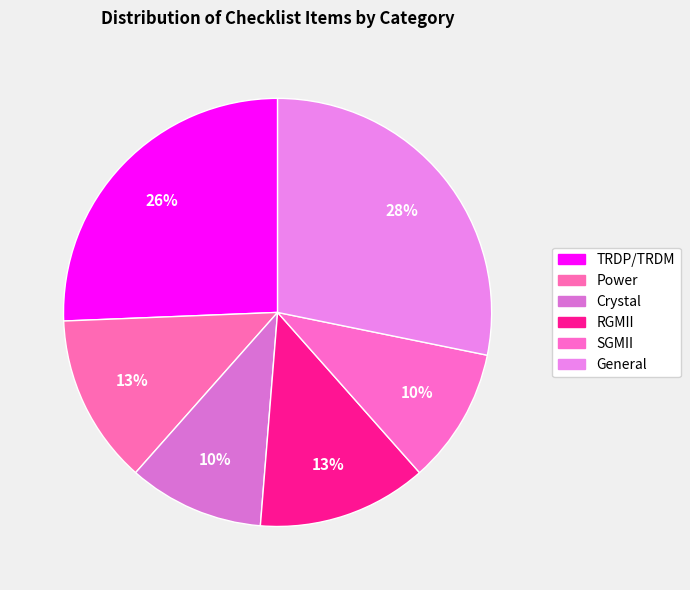

To the nearest percent, what is the combined percentage of General and SGMII?

38%